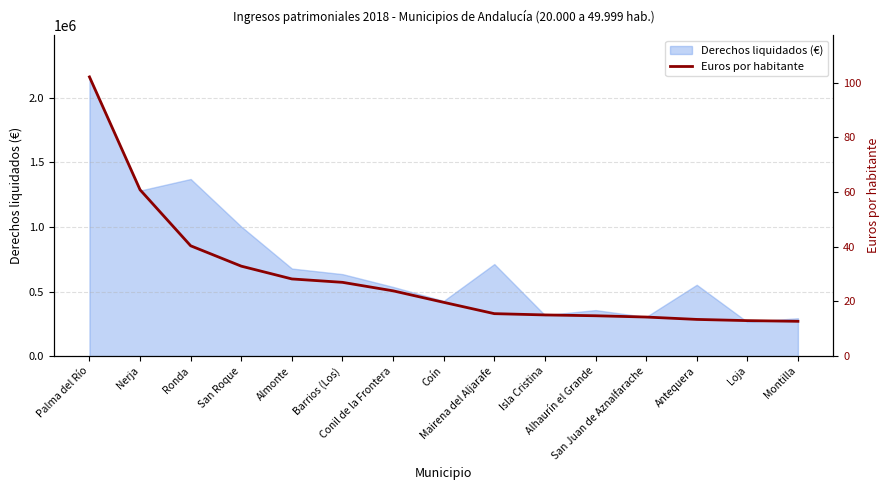

Which category has the lowest value across all series?

Montilla